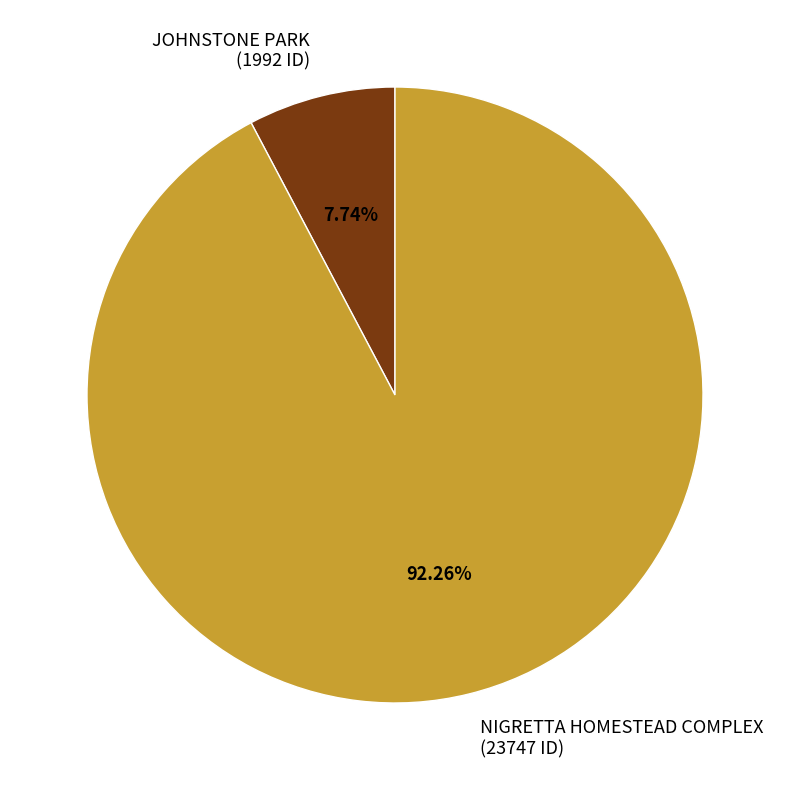

To the nearest percent, what is the combined percentage of JOHNSTONE PARK and NIGRETTA HOMESTEAD COMPLEX?

100%